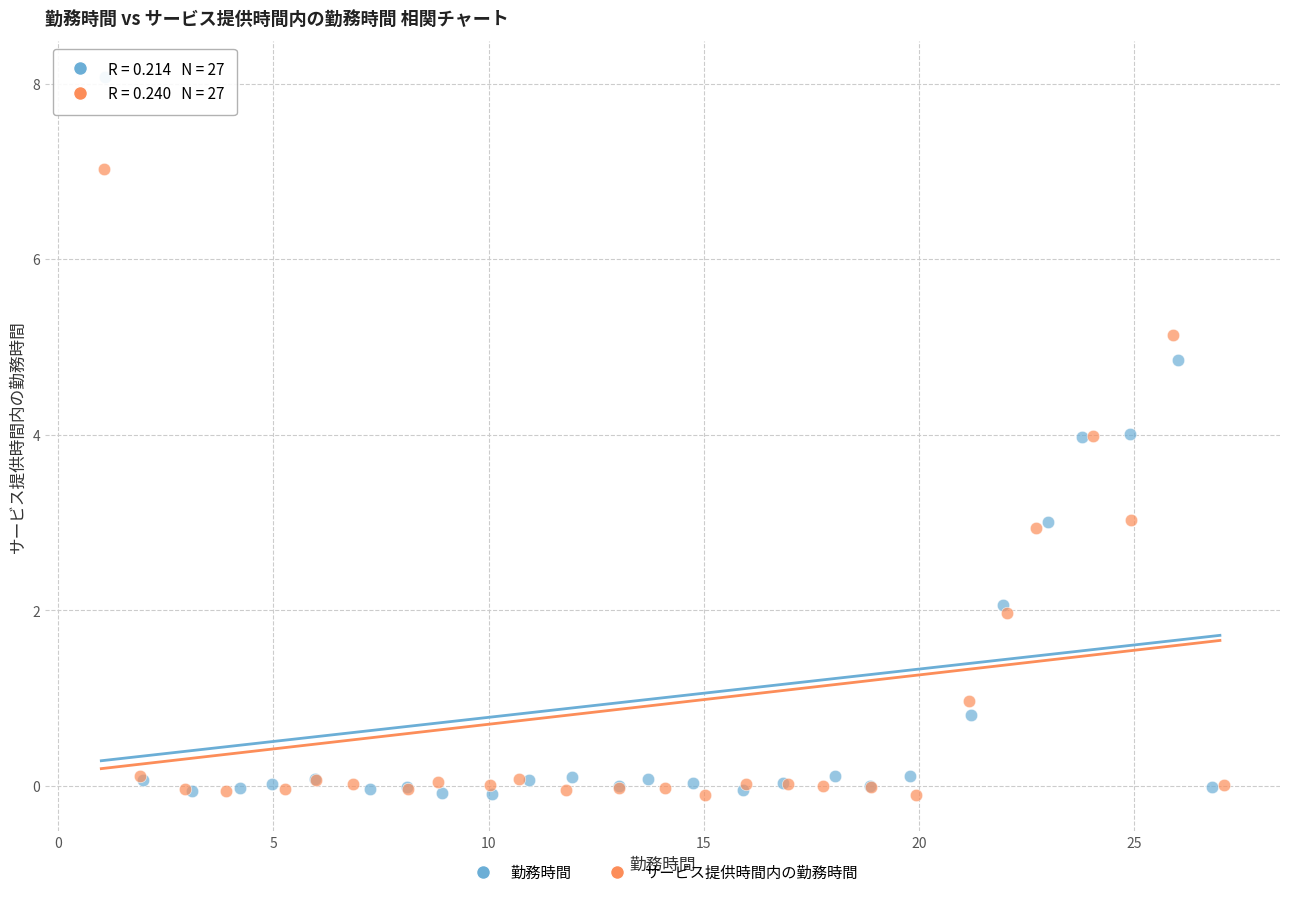

Which series reaches the maximum Y coordinate?

勤務時間